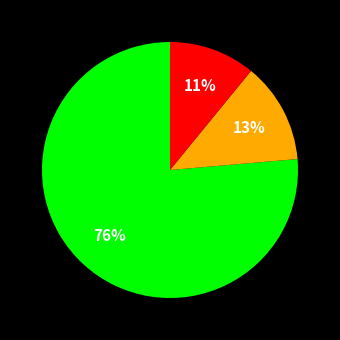

Does any single category account for the majority?

Yes